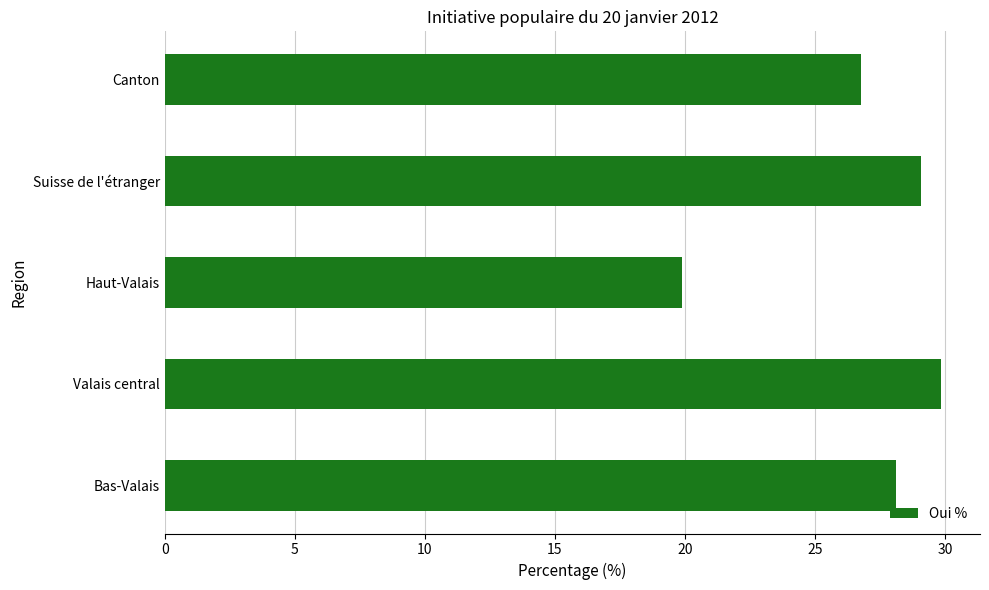

Where is the data nearest to the value 24?

Canton